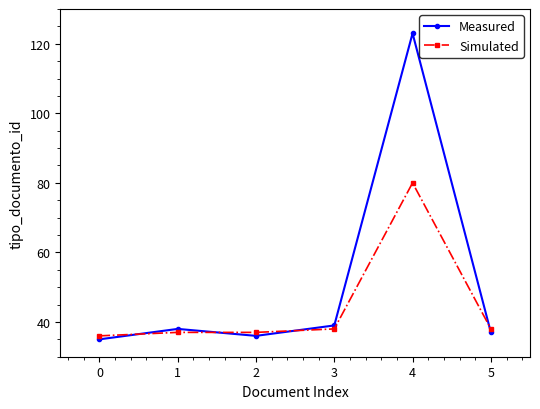

How many lines are shown in the chart?

2